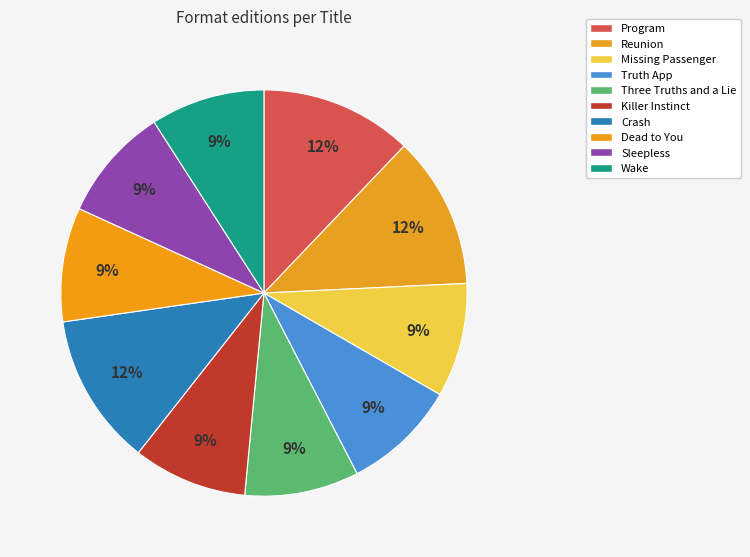

Is there a majority slice in this chart?

No